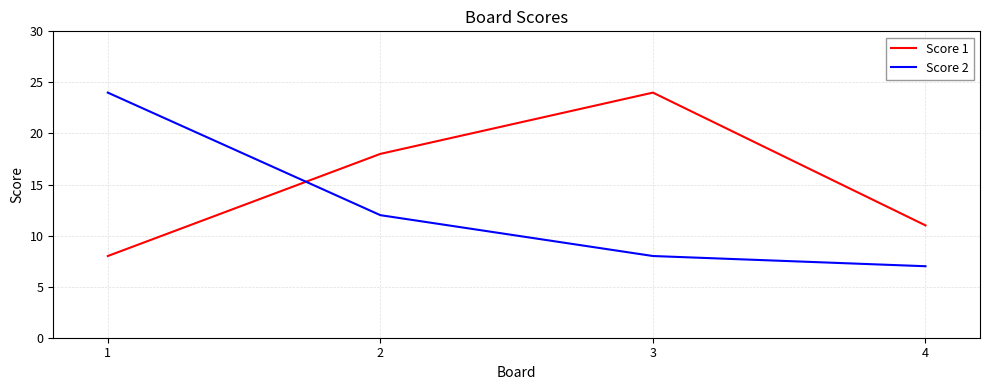

What is the minimum value shown in the chart?

7